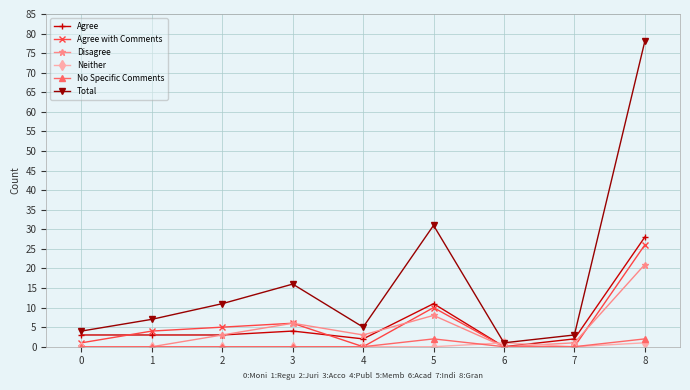

True or false: Disagree has a value of 14 at 1.

False